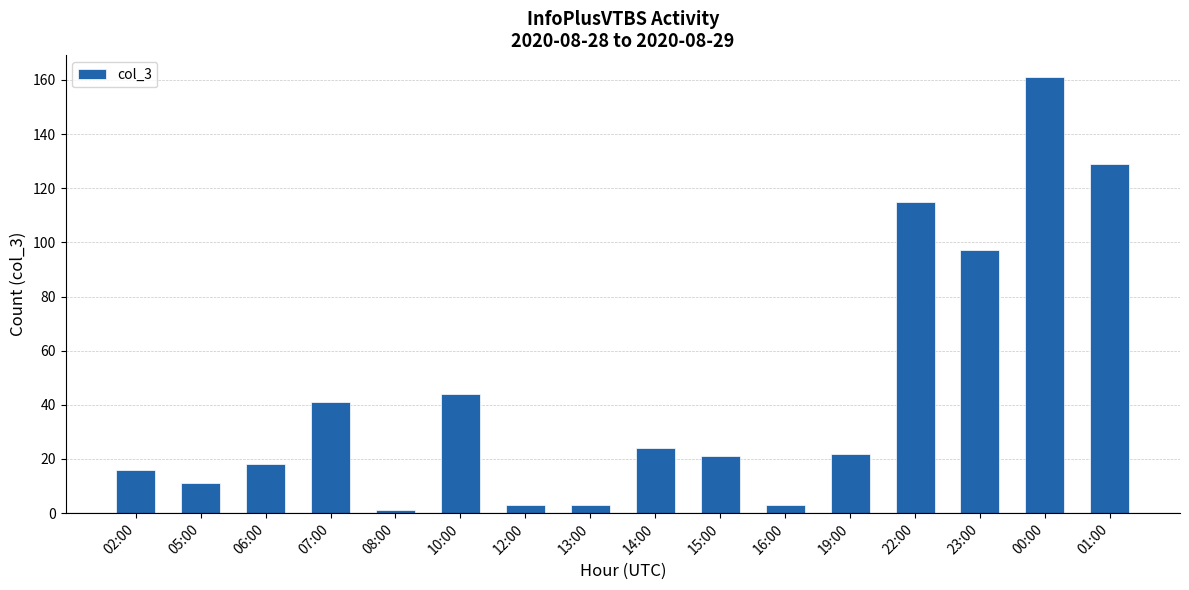

Reading left to right, transcribe all the data shown in this chart.

02:00=16	05:00=11	06:00=18	07:00=41	08:00=1	10:00=44	12:00=3	13:00=3	14:00=24	15:00=21	16:00=3	19:00=22	22:00=115	23:00=97	00:00=161	01:00=129